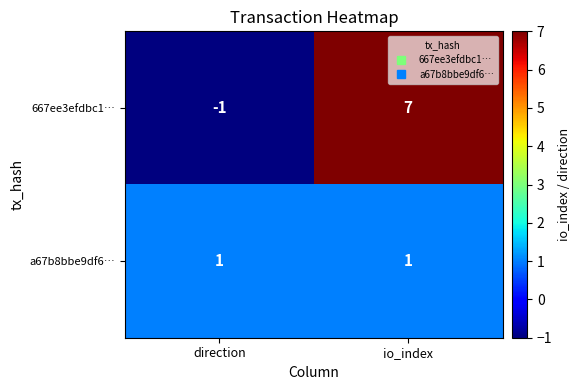

Count the number of data series in this chart.

2